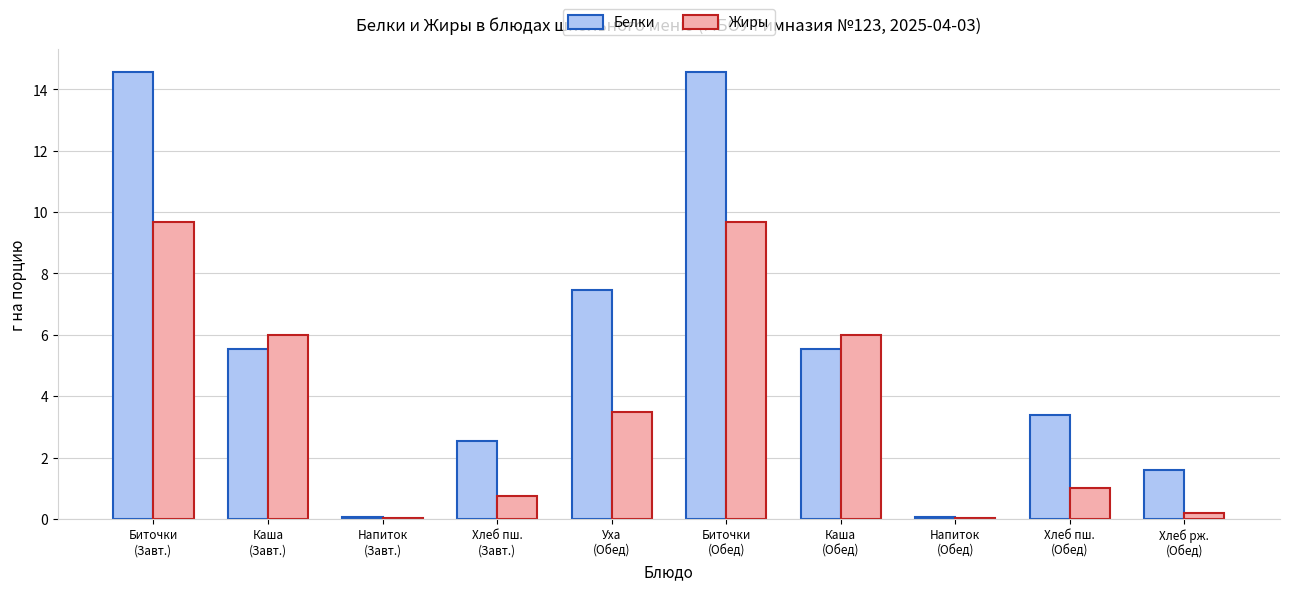

What is the greatest value displayed?

14.6